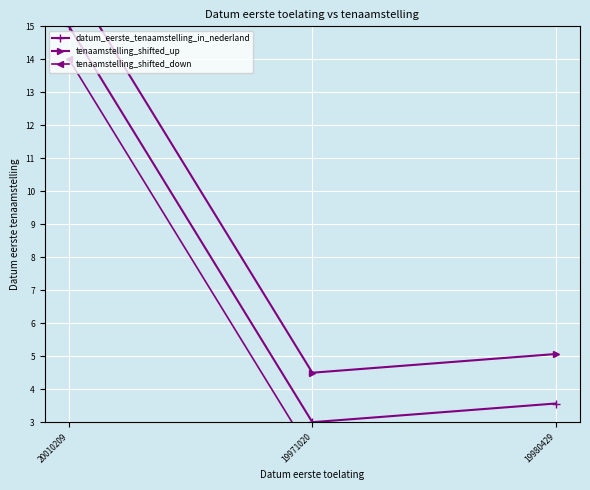

Which series has the largest total across all categories?

tenaamstelling_shifted_up